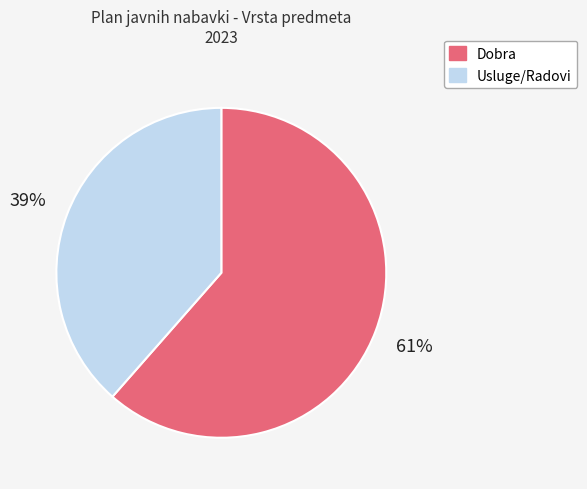

Is the sum of Dobra and Usluge/Radovi greater than half?

Yes